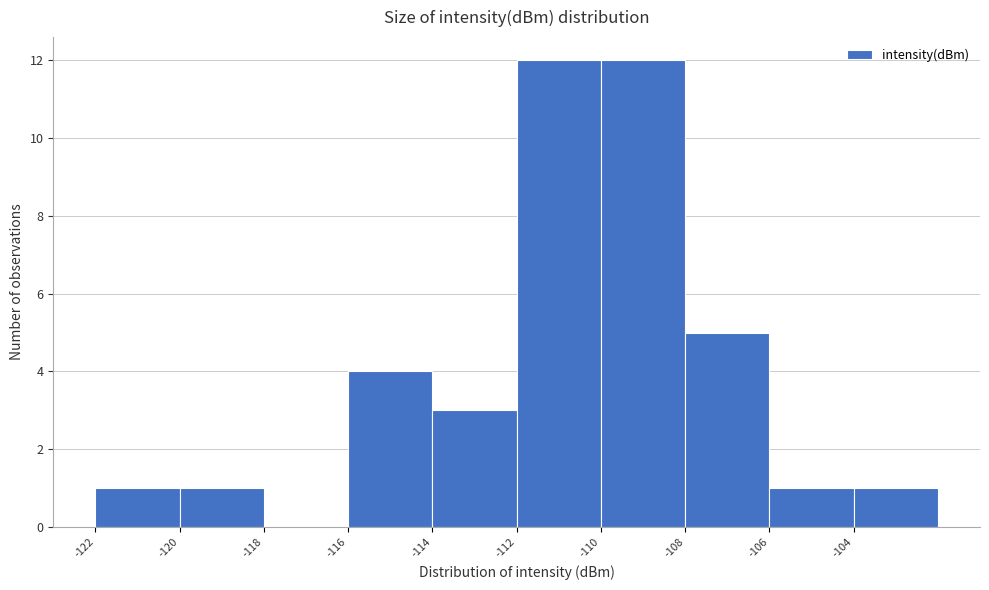

Reading left to right, list every bar in this chart as the range it spans on the x-axis followed by its height. The values are not printed on the chart, so give them approximately, as read against the axis.

-122 to -120: 1
-120 to -118: 1
-118 to -116: 0
-116 to -114: 4
-114 to -112: 3
-112 to -110: 12
-110 to -108: 12
-108 to -106: 5
-106 to -104: 1
-104 to -102: 1